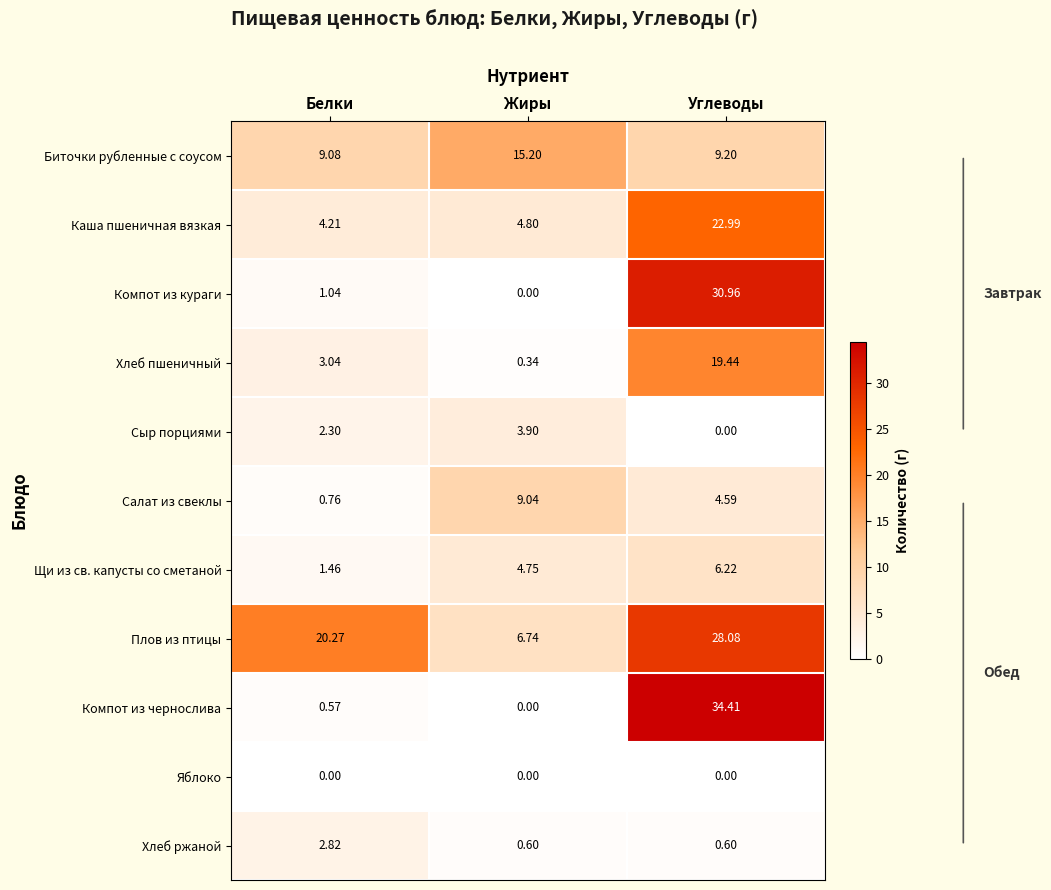

List the series in order of their peak value, highest first.

Компот из чернослива, Компот из кураги, Плов из птицы, Каша пшеничная вязкая, Хлеб пшеничный, Биточки рубленные с соусом, Салат из свеклы, Щи из св. капусты со сметаной, Сыр порциями, Хлеб ржаной, Яблоко